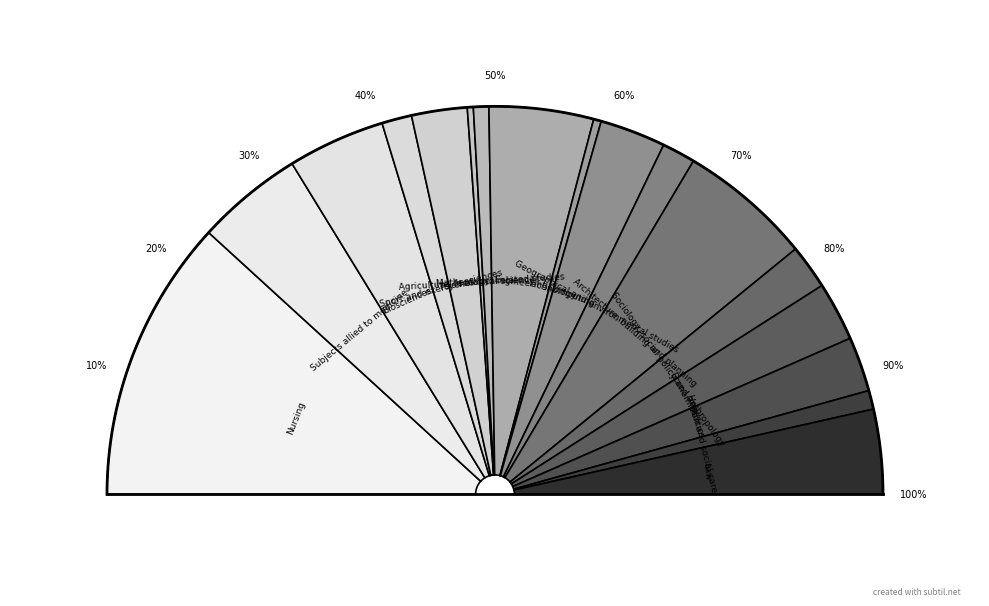

Does Law represent more than half of the total?

No